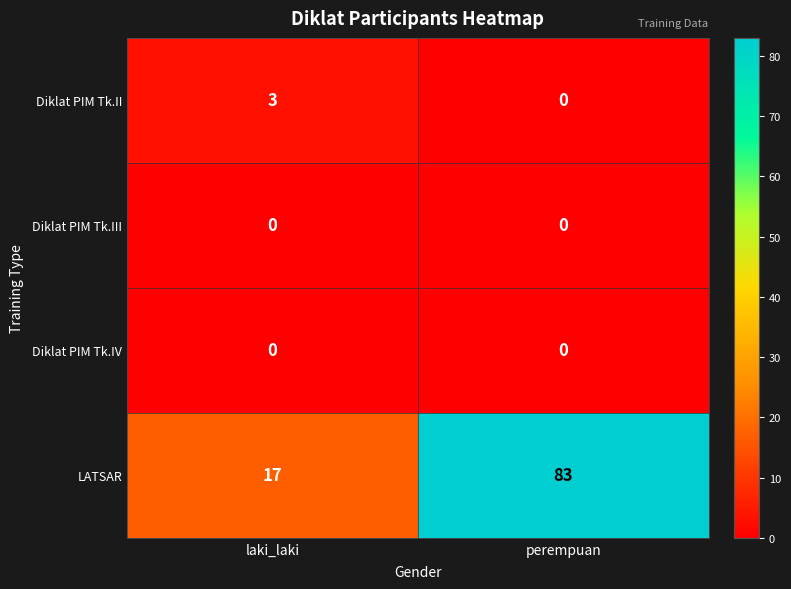

What is the highest value of the LATSAR series?

83